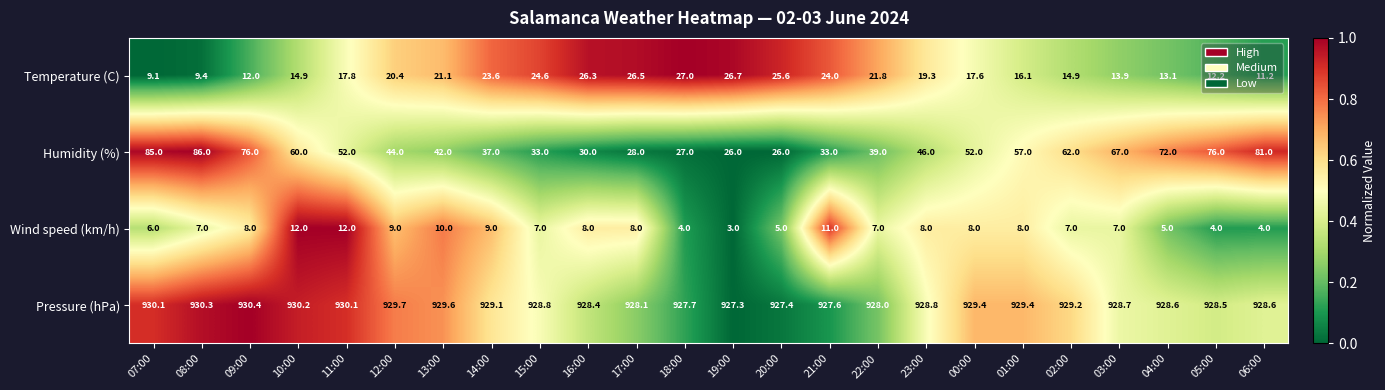

Is it true that Wind speed (km/h) equals 3.8 at 08:00?

False